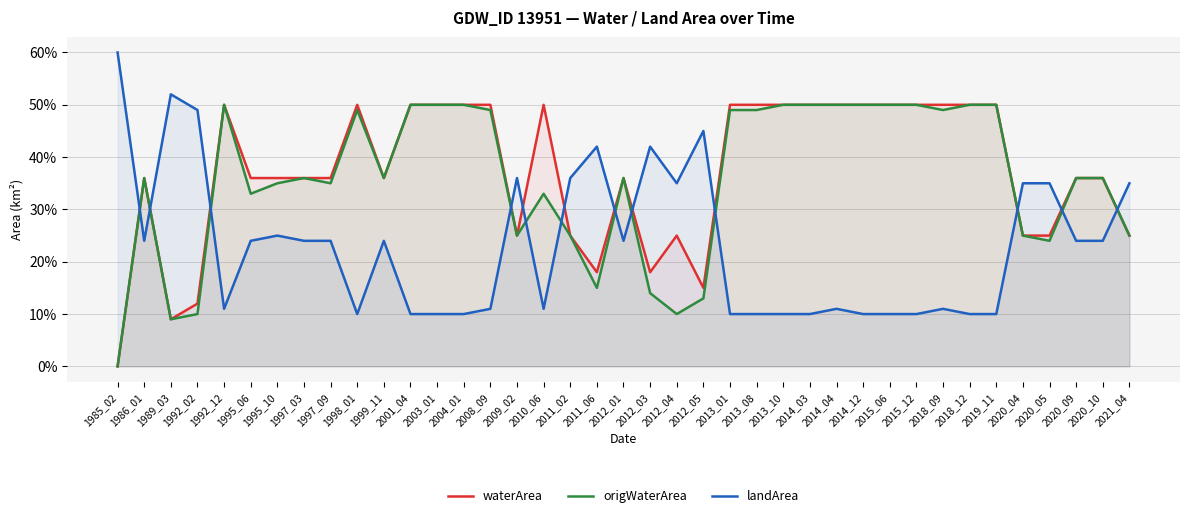

What is the sum of all waterArea values?

14.5